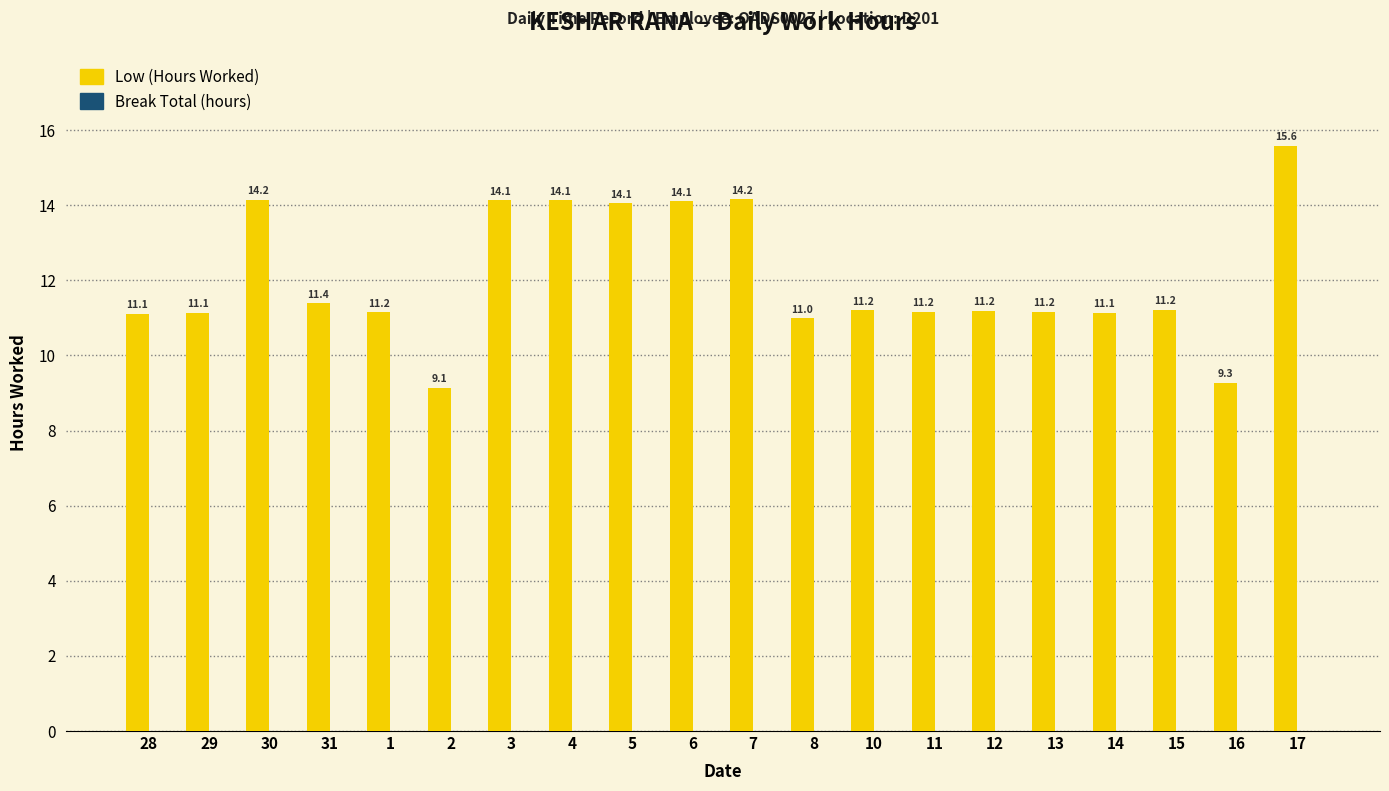

Does the chart contain any negative values?

No